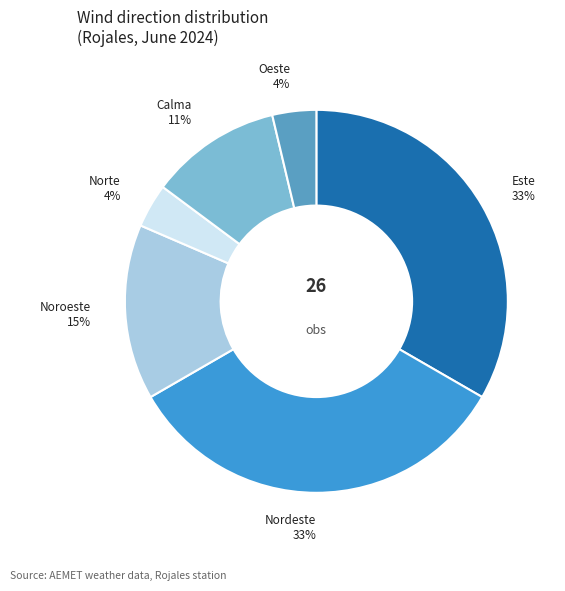

How many segments does this pie chart have?

6